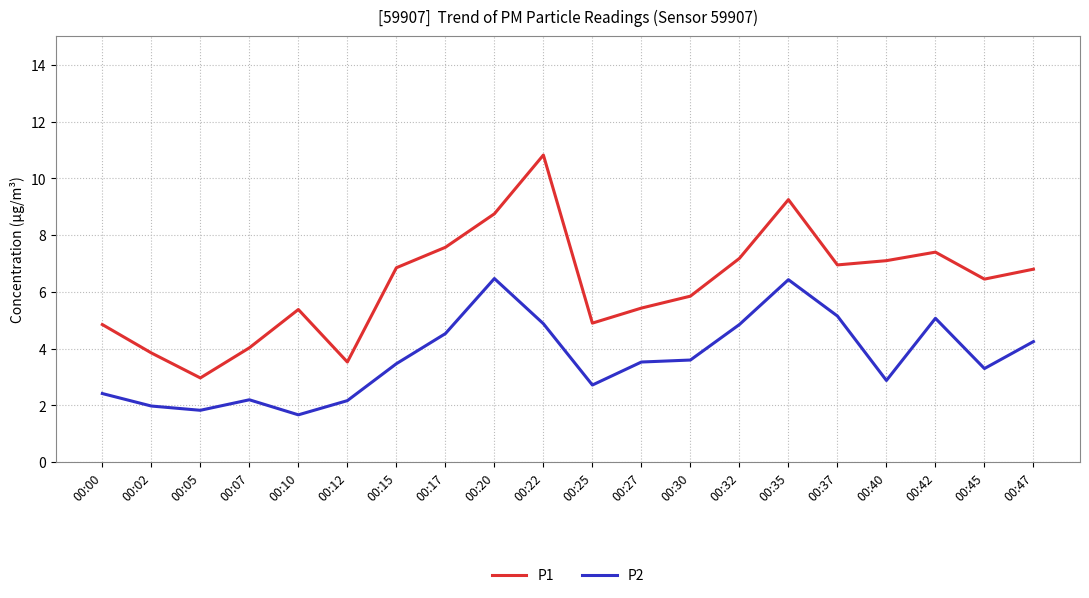

Is it true that P2 equals 3.9 at 00:25?

False